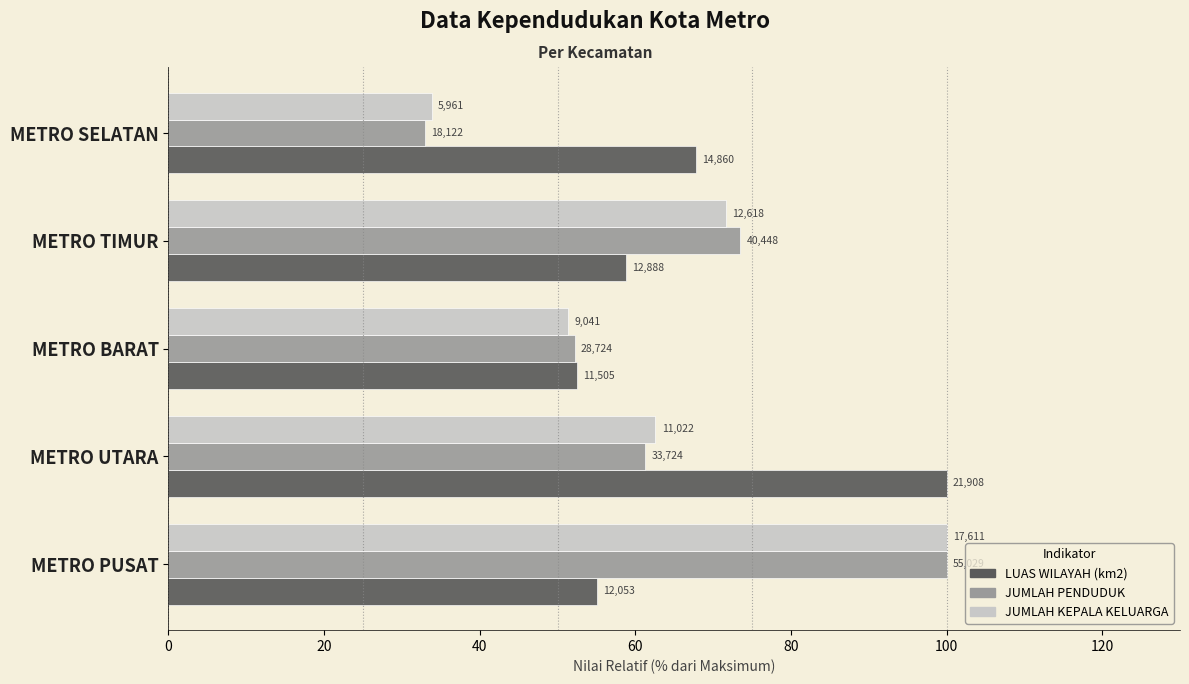

Which series has the largest total across all categories?

LUAS WILAYAH (km2)